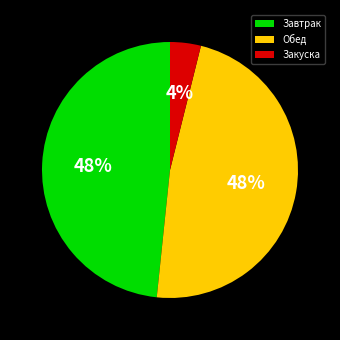

Count the number of slices in the pie.

3